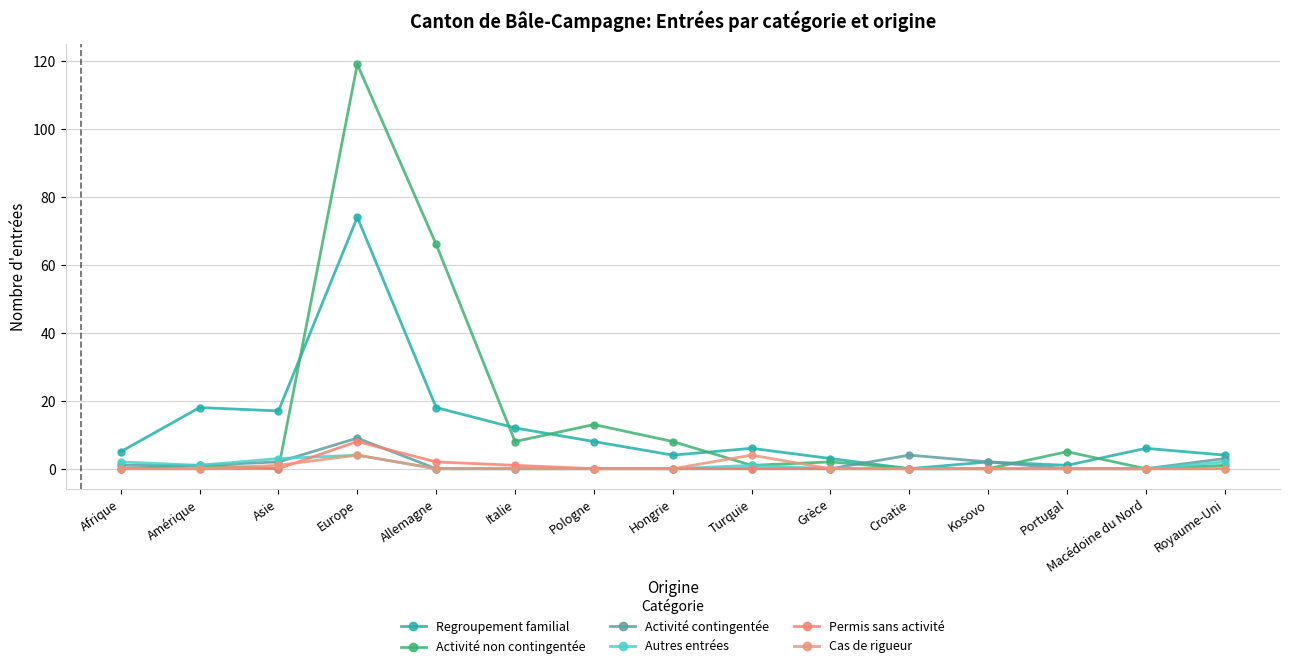

Reading right to left, extract all data points from this chart.

Regroupement familial: Royaume-Uni=4	Macédoine du Nord=6	Portugal=1	Kosovo=2	Croatie=0	Grèce=3	Turquie=6	Hongrie=4	Pologne=8	Italie=12	Allemagne=18	Europe=74	Asie=17	Amérique=18	Afrique=5
Activité non contingentée: Royaume-Uni=1	Macédoine du Nord=0	Portugal=5	Kosovo=0	Croatie=0	Grèce=2	Turquie=1	Hongrie=8	Pologne=13	Italie=8	Allemagne=66	Europe=119	Asie=0	Amérique=1	Afrique=0
Activité contingentée: Royaume-Uni=3	Macédoine du Nord=0	Portugal=0	Kosovo=2	Croatie=4	Grèce=0	Turquie=0	Hongrie=0	Pologne=0	Italie=0	Allemagne=0	Europe=9	Asie=2	Amérique=1	Afrique=1
Autres entrées: Royaume-Uni=2	Macédoine du Nord=0	Portugal=0	Kosovo=0	Croatie=0	Grèce=0	Turquie=1	Hongrie=0	Pologne=0	Italie=0	Allemagne=0	Europe=4	Asie=3	Amérique=1	Afrique=2
Permis sans activité: Royaume-Uni=0	Macédoine du Nord=0	Portugal=0	Kosovo=0	Croatie=0	Grèce=0	Turquie=0	Hongrie=0	Pologne=0	Italie=1	Allemagne=2	Europe=8	Asie=0	Amérique=0	Afrique=0
Cas de rigueur: Royaume-Uni=0	Macédoine du Nord=0	Portugal=0	Kosovo=0	Croatie=0	Grèce=0	Turquie=4	Hongrie=0	Pologne=0	Italie=0	Allemagne=0	Europe=4	Asie=1	Amérique=0	Afrique=0